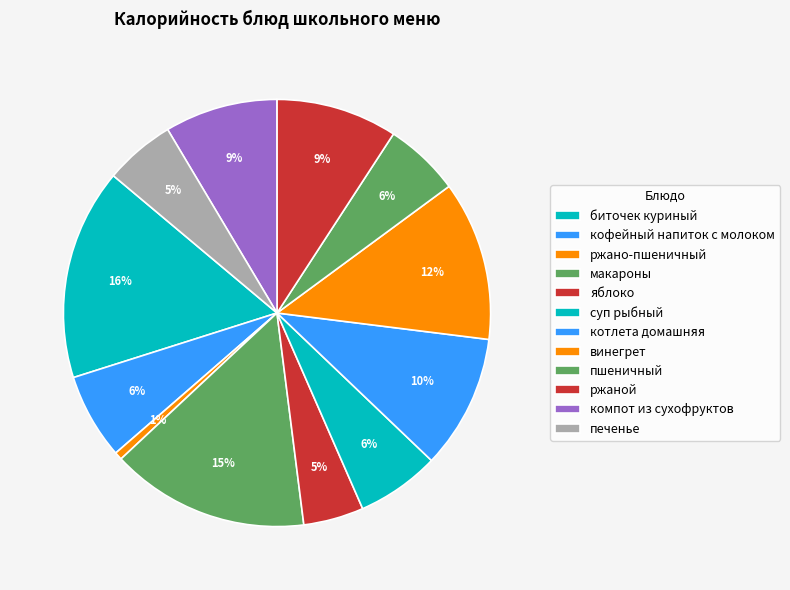

How many segments does this pie chart have?

12